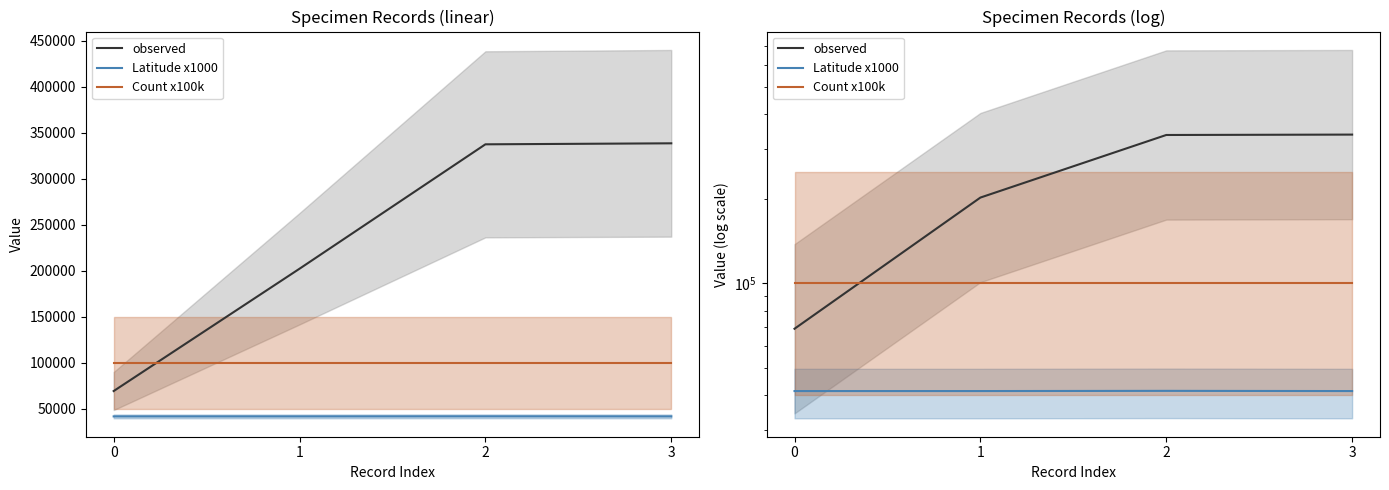

How many data points in observed are above 337309?

1